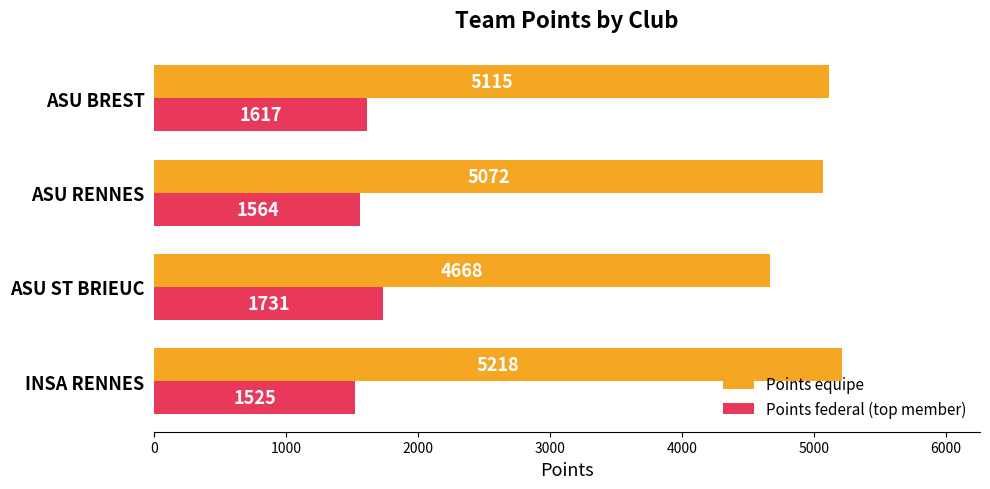

At ASU RENNES, list the series in order from smallest to largest.

Points federal (top member), Points equipe